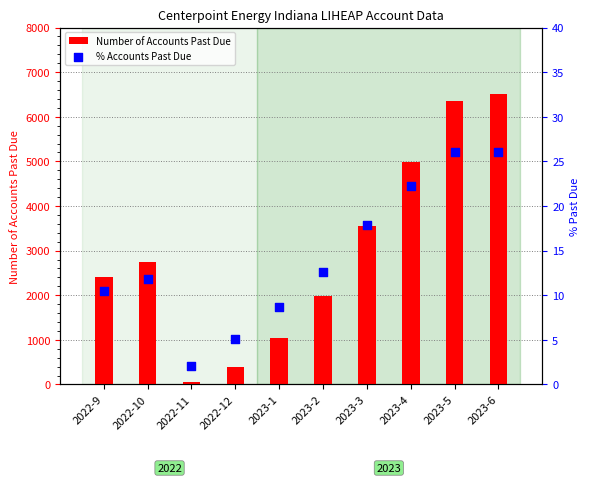

At which category is the sum across all series the highest?

2023-6